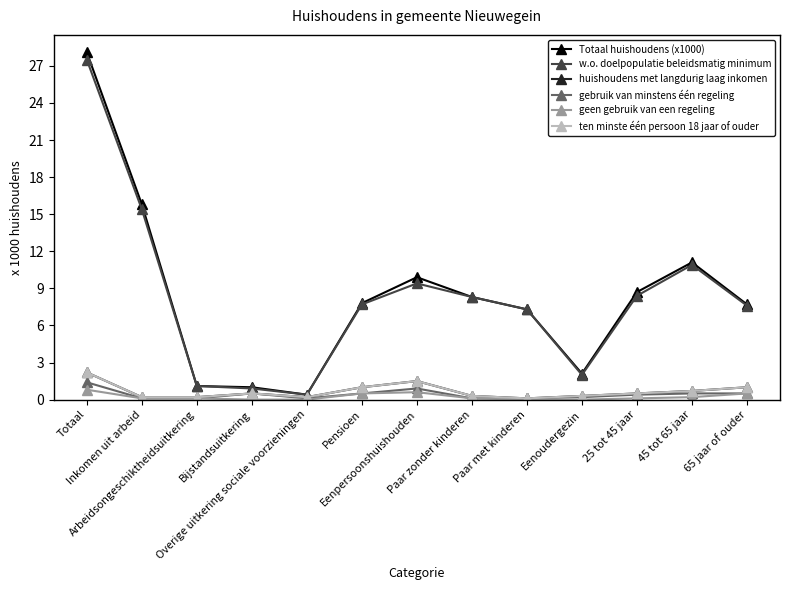

Reading right to left, what are all the values shown in this chart?

Totaal huishoudens (x1000): 65 jaar of ouder=7.7	45 tot 65 jaar=11.1	25 tot 45 jaar=8.7	Eenoudergezin=2.1	Paar met kinderen=7.3	Paar zonder kinderen=8.3	Eenpersoonshuishouden=9.9	Pensioen=7.8	Overige uitkering sociale voorzieningen=0.4	Bijstandsuitkering=1.0	Arbeidsongeschiktheidsuitkering=1.1	Inkomen uit arbeid=15.8	Totaal=28.1
w.o. doelpopulatie beleidsmatig minimum: 65 jaar of ouder=7.6	45 tot 65 jaar=10.9	25 tot 45 jaar=8.4	Eenoudergezin=2.0	Paar met kinderen=7.3	Paar zonder kinderen=8.3	Eenpersoonshuishouden=9.4	Pensioen=7.7	Overige uitkering sociale voorzieningen=0.4	Bijstandsuitkering=0.9	Arbeidsongeschiktheidsuitkering=1.1	Inkomen uit arbeid=15.4	Totaal=27.5
huishoudens met langdurig laag inkomen: 65 jaar of ouder=1.0	45 tot 65 jaar=0.7	25 tot 45 jaar=0.5	Eenoudergezin=0.3	Paar met kinderen=0.1	Paar zonder kinderen=0.3	Eenpersoonshuishouden=1.5	Pensioen=1.0	Overige uitkering sociale voorzieningen=0.2	Bijstandsuitkering=0.5	Arbeidsongeschiktheidsuitkering=0.2	Inkomen uit arbeid=0.2	Totaal=2.2
gebruik van minstens één regeling: 65 jaar of ouder=0.5	45 tot 65 jaar=0.5	25 tot 45 jaar=0.4	Eenoudergezin=0.2	Paar met kinderen=0.1	Paar zonder kinderen=0.1	Eenpersoonshuishouden=0.9	Pensioen=0.5	Overige uitkering sociale voorzieningen=0.1	Bijstandsuitkering=0.5	Arbeidsongeschiktheidsuitkering=0.1	Inkomen uit arbeid=0.1	Totaal=1.4
geen gebruik van een regeling: 65 jaar of ouder=0.5	45 tot 65 jaar=0.2	25 tot 45 jaar=0.1	Eenoudergezin=0.0	Paar met kinderen=0.0	Paar zonder kinderen=0.1	Eenpersoonshuishouden=0.6	Pensioen=0.5	Overige uitkering sociale voorzieningen=0.0	Bijstandsuitkering=0.0	Arbeidsongeschiktheidsuitkering=0.1	Inkomen uit arbeid=0.1	Totaal=0.8
ten minste één persoon 18 jaar of ouder: 65 jaar of ouder=1.0	45 tot 65 jaar=0.7	25 tot 45 jaar=0.5	Eenoudergezin=0.3	Paar met kinderen=0.1	Paar zonder kinderen=0.3	Eenpersoonshuishouden=1.5	Pensioen=1.0	Overige uitkering sociale voorzieningen=0.2	Bijstandsuitkering=0.5	Arbeidsongeschiktheidsuitkering=0.2	Inkomen uit arbeid=0.2	Totaal=2.2